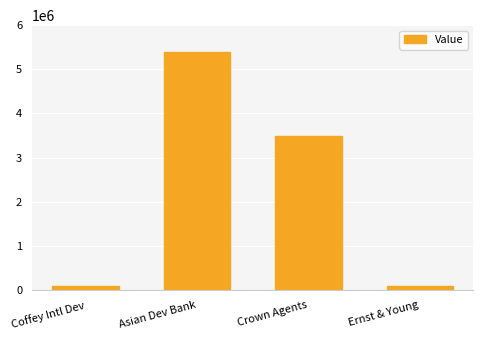

Which has a higher value, Asian Dev Bank or Ernst & Young?

Asian Dev Bank